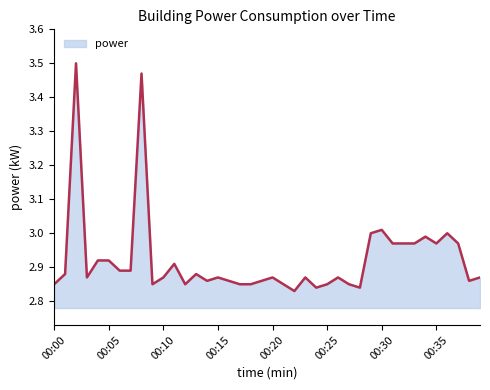

What is the difference between the maximum and minimum values?

0.7